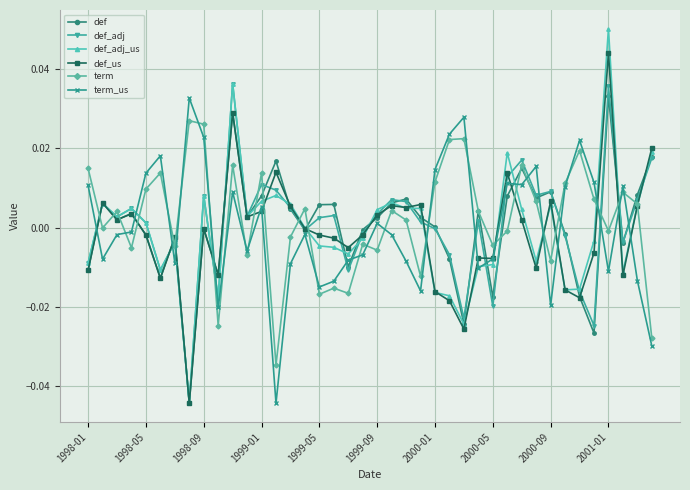

Which series has the widest spread of values?

def_adj_us